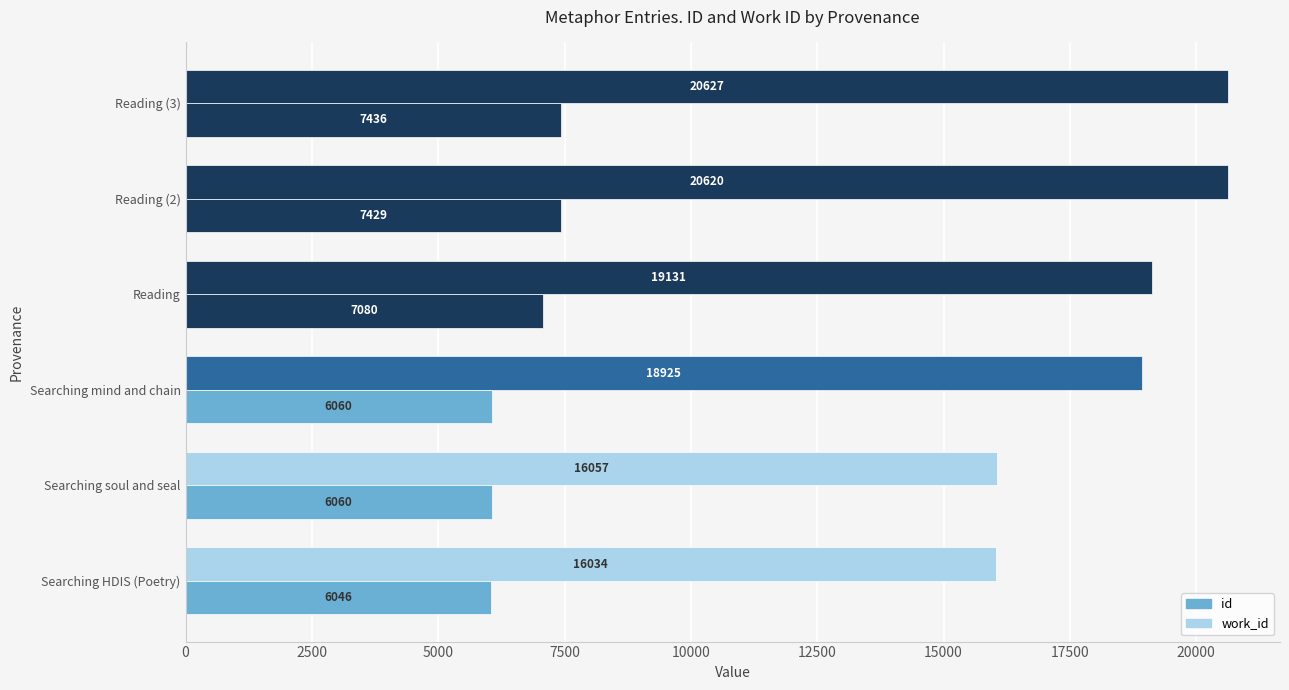

How many data points in id are less than 19131?

3